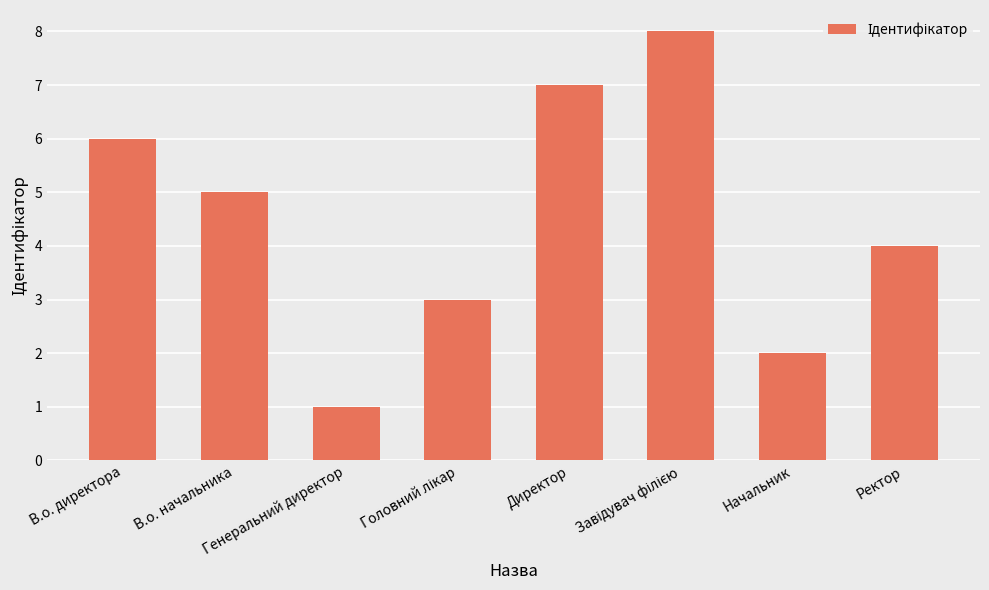

What is the difference between the maximum and minimum values?

7